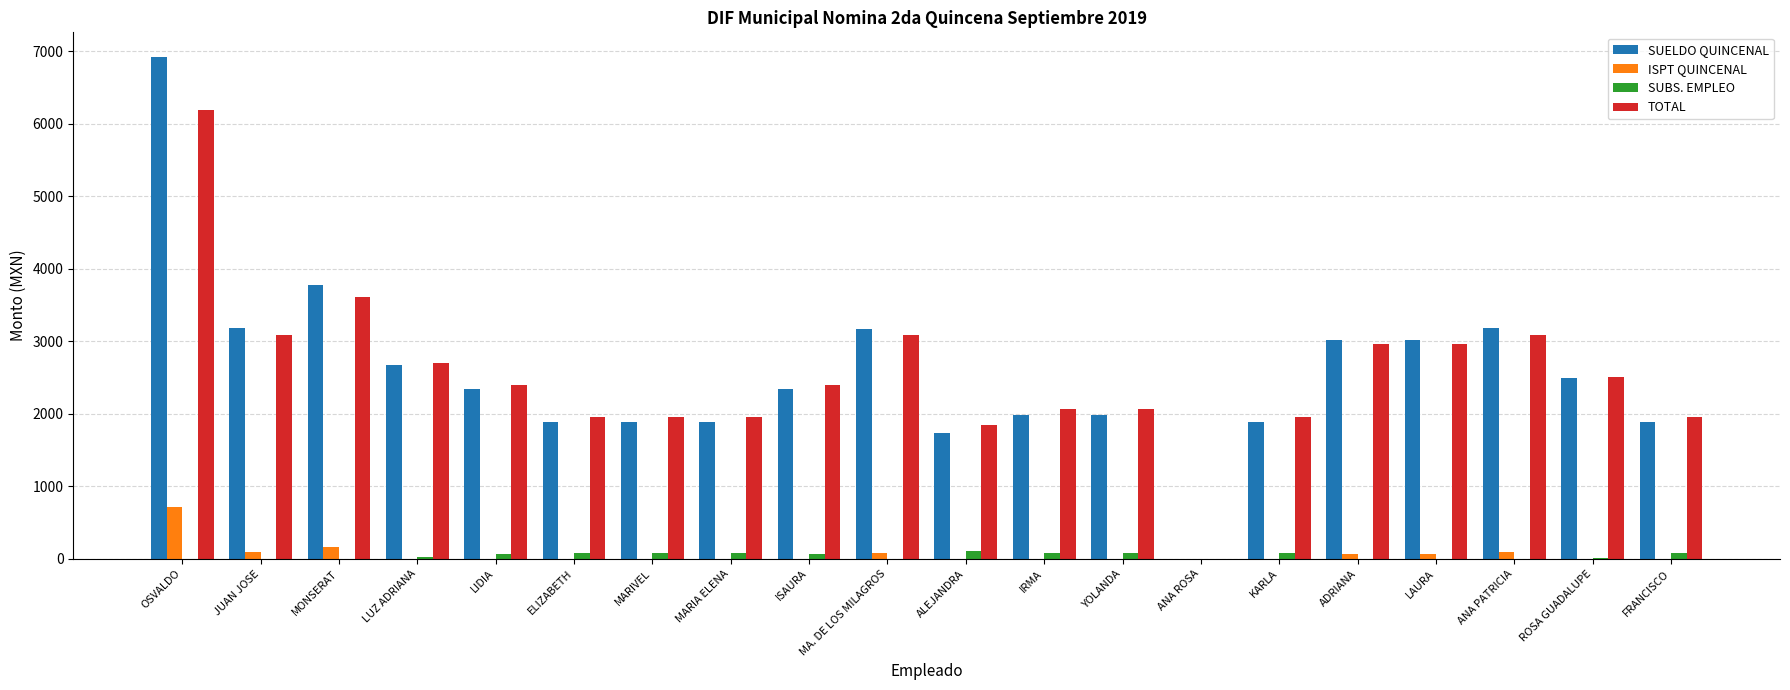

What is the average value of the SUELDO QUINCENAL series?

2560.5